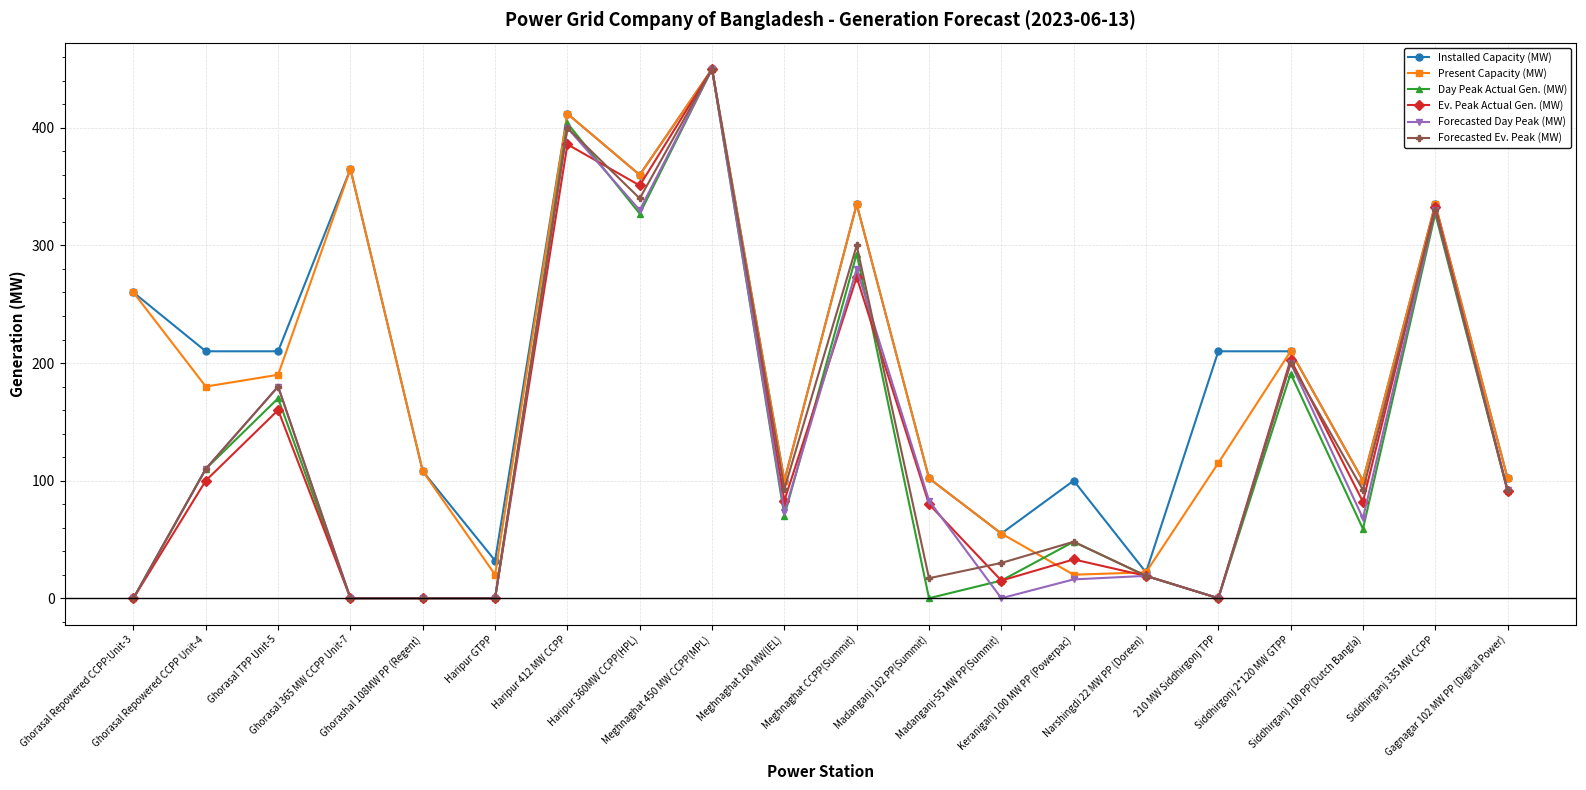

At which category is the sum across all series the highest?

Meghnaghat 450 MW CCPP(MPL)